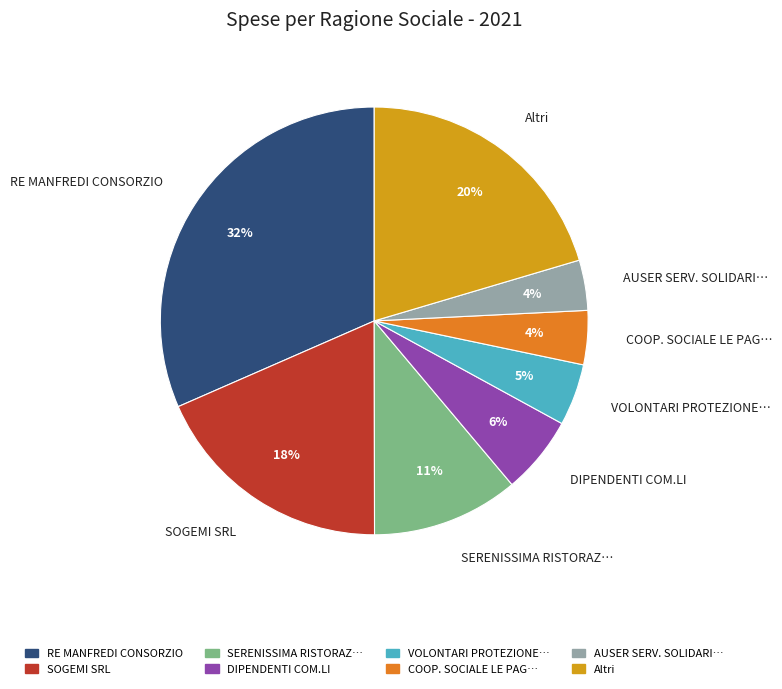

How many segments does this pie chart have?

8